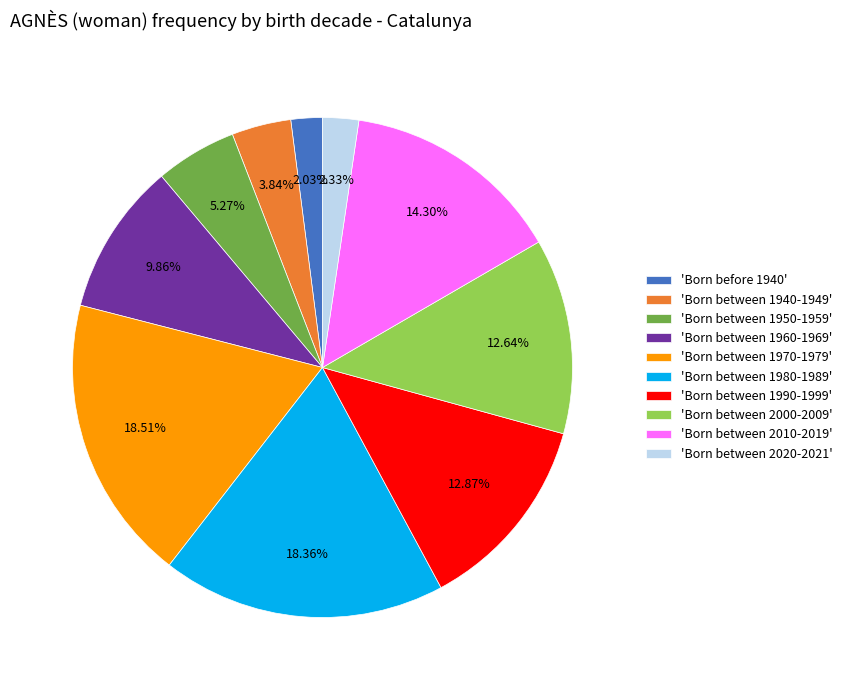

How many segments does this pie chart have?

10